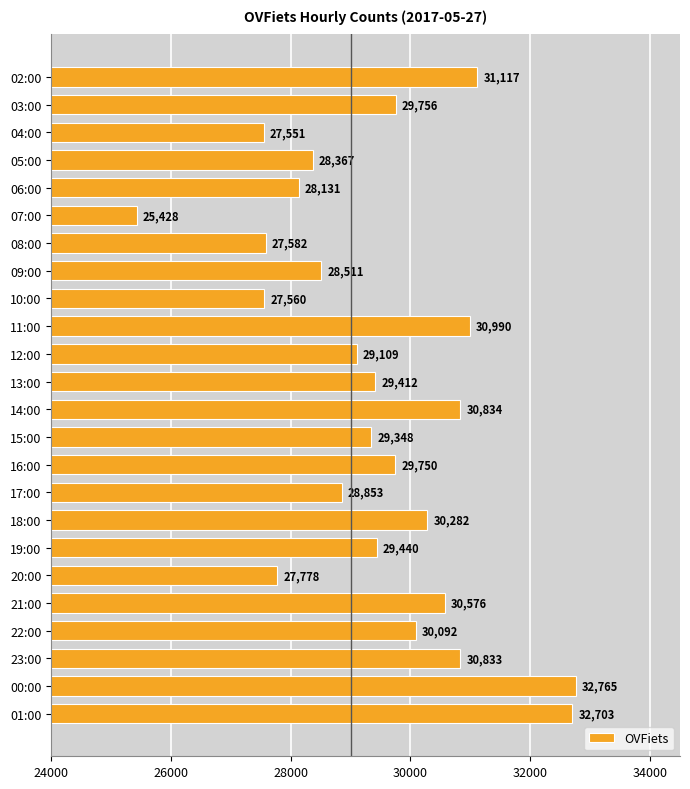

At which label is the value closest to 29096?

12:00